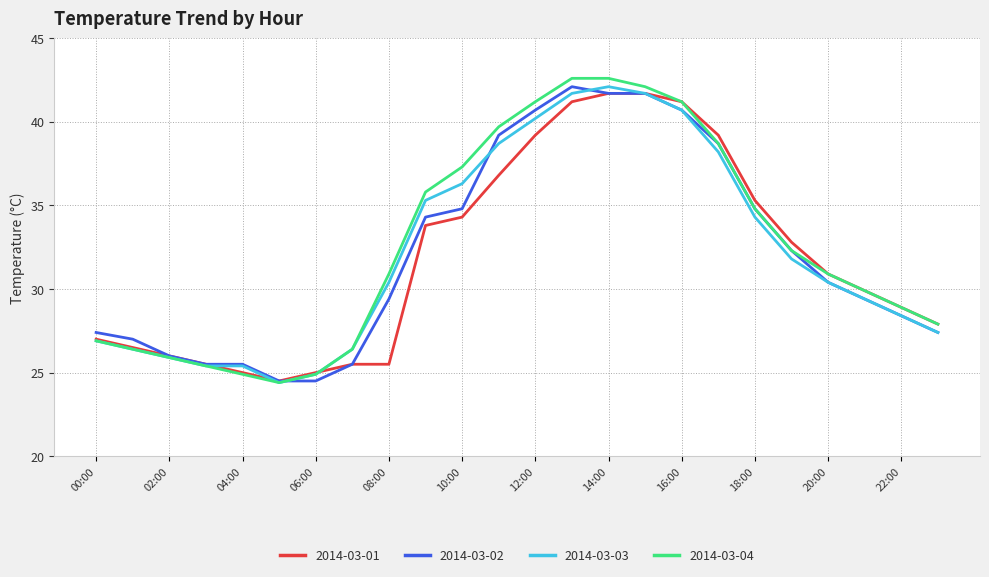

Which series has the widest spread of values?

2014-03-04